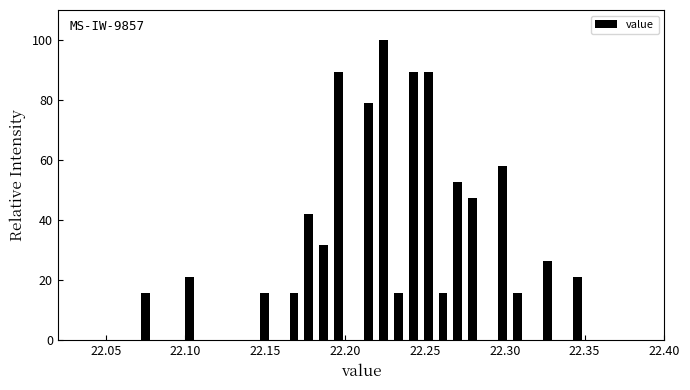

Read against the x-axis, roughly where is the centre of the tallest bar?

22.225